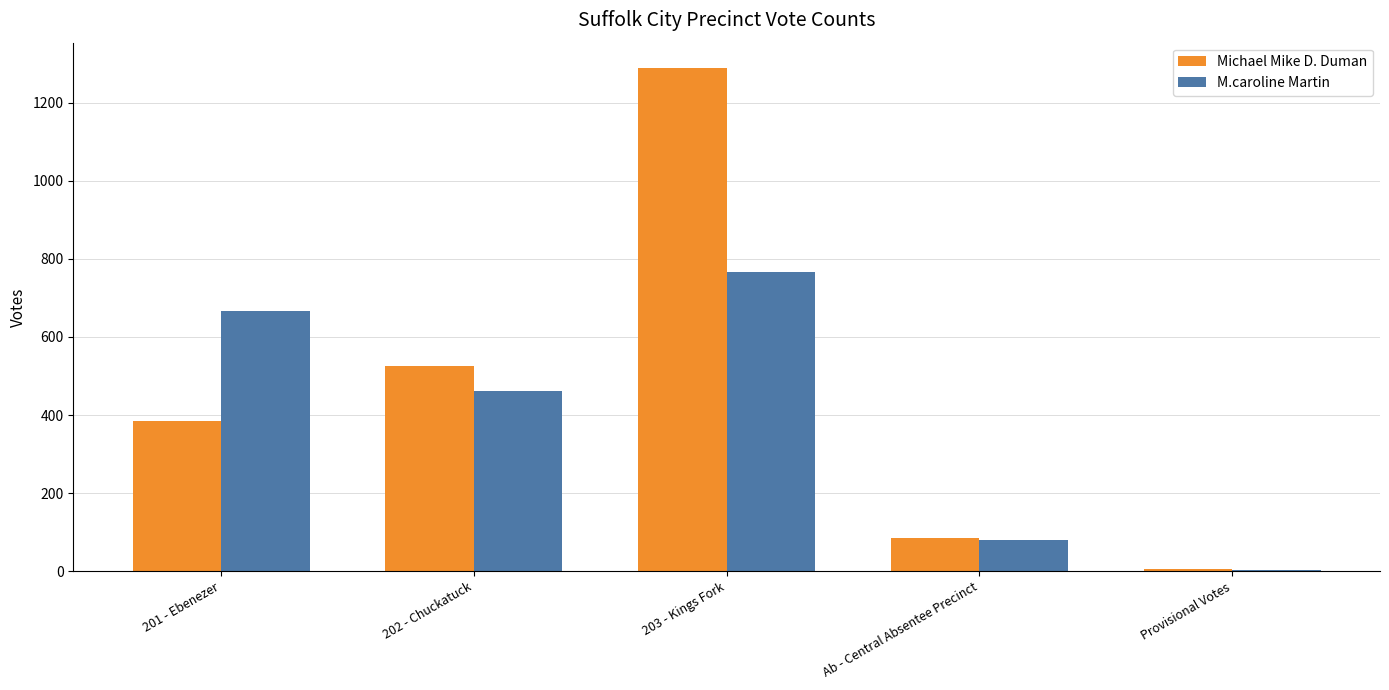

What are all the series names shown in the legend?

Michael Mike D. Duman, M.caroline Martin